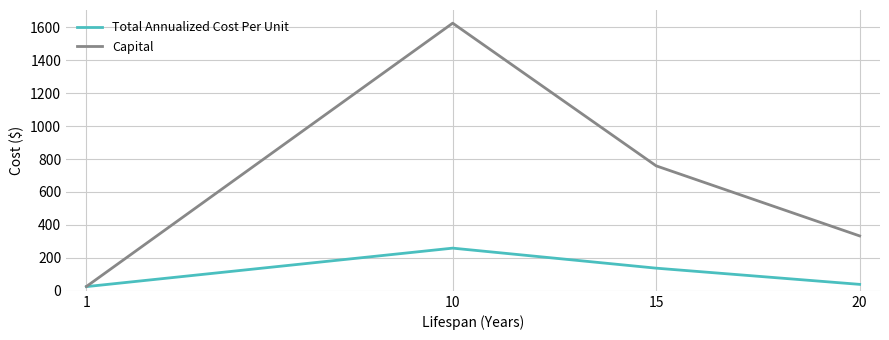

The value of Capital at 20 is 333.2. True or false?

True